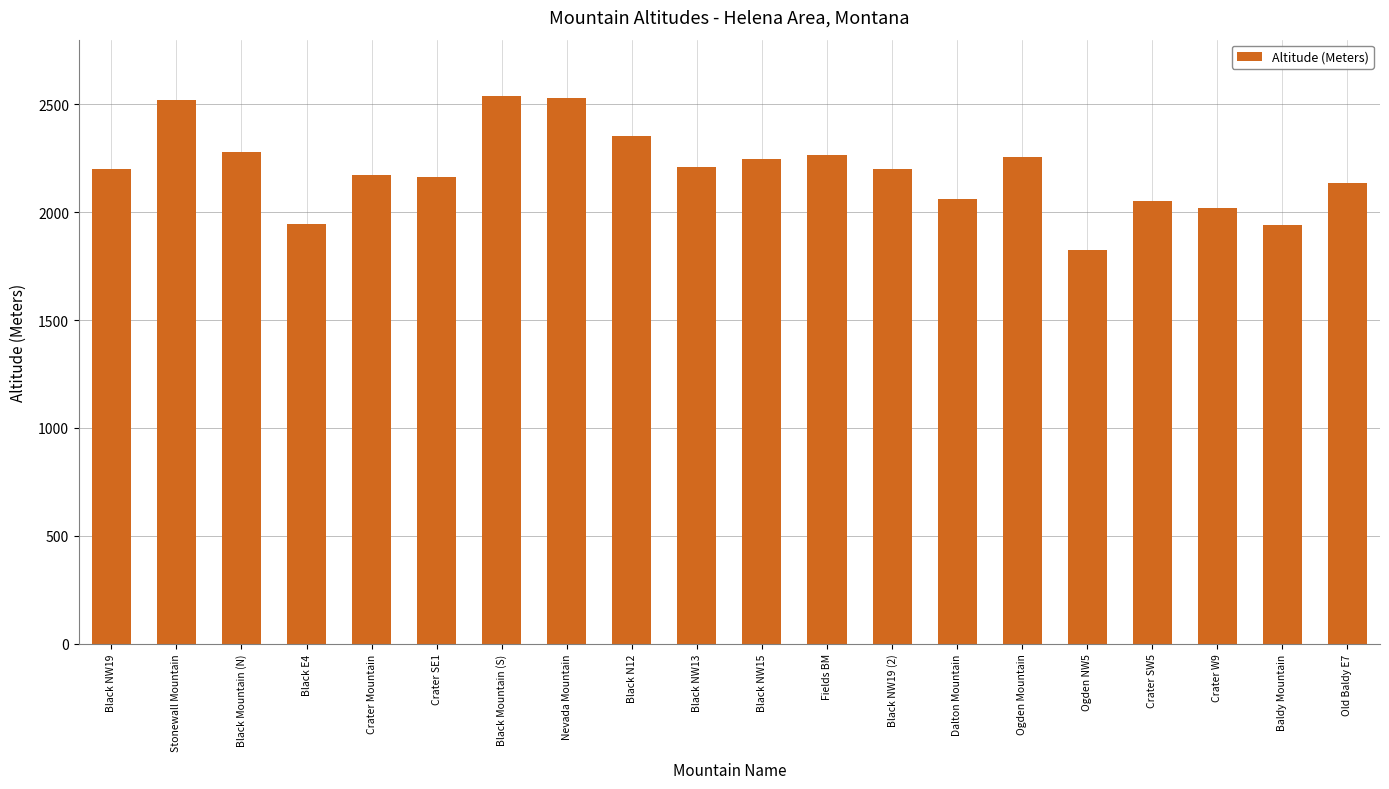

Between Nevada Mountain and Crater W9, which is larger?

Nevada Mountain